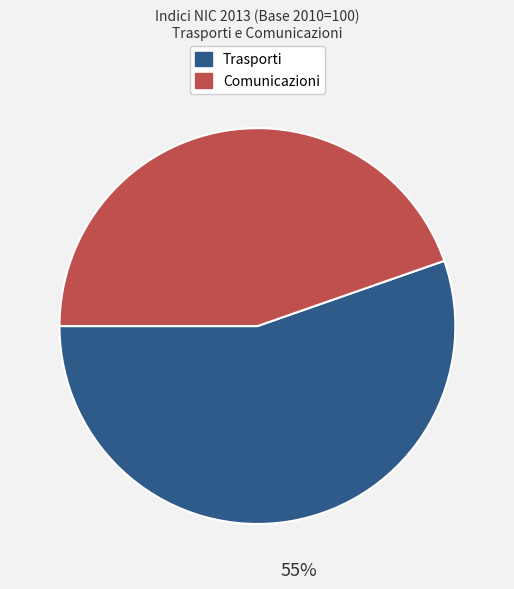

To the nearest percent, what is the average slice percentage?

50%